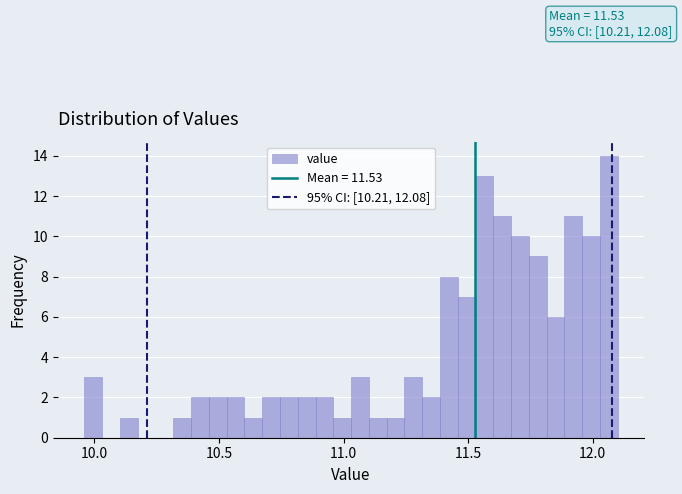

Around what value on the x-axis is the tallest bar? Give the approximate position of its centre, as read against the axis.

12.05